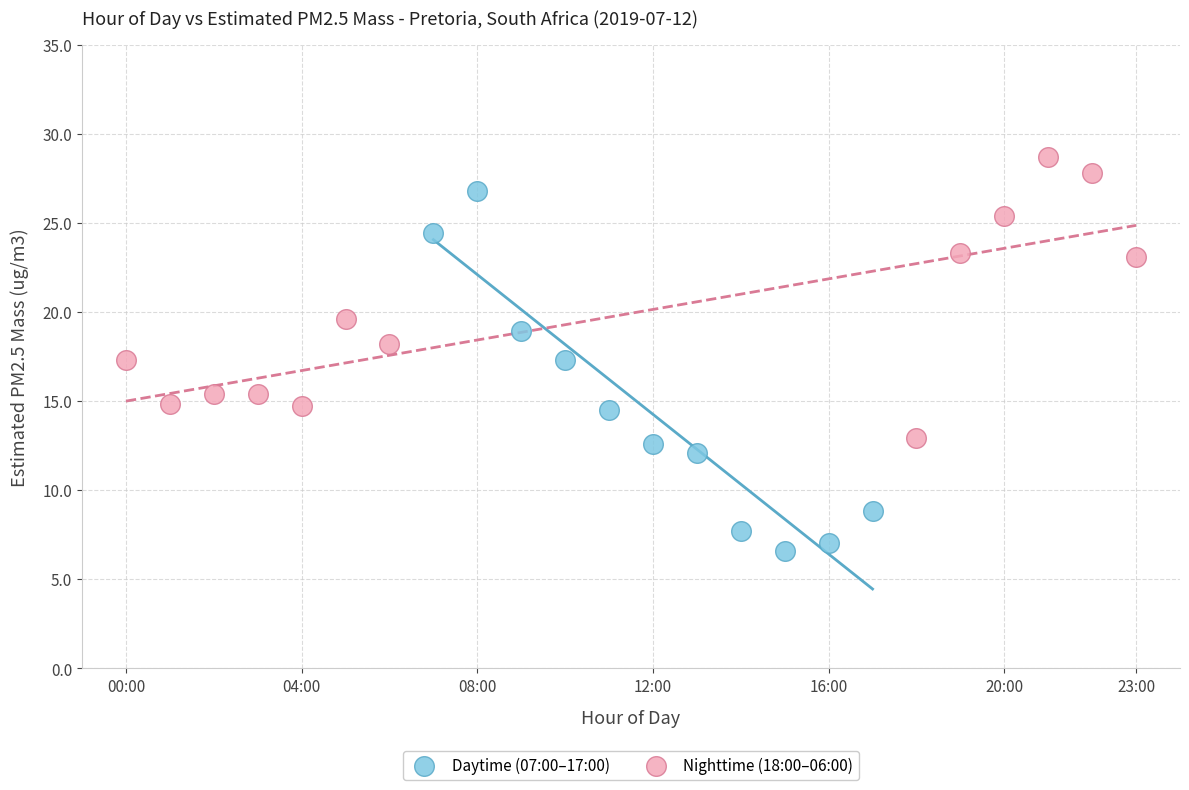

Which series has the largest Y range (max minus min)?

Daytime (07:00–17:00)